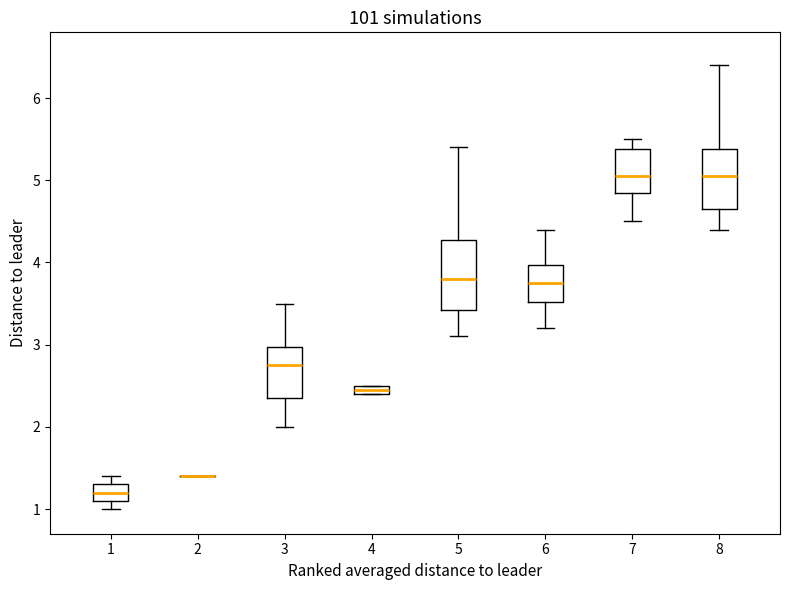

Which box is the tallest, from its lower edge to its upper edge?

5